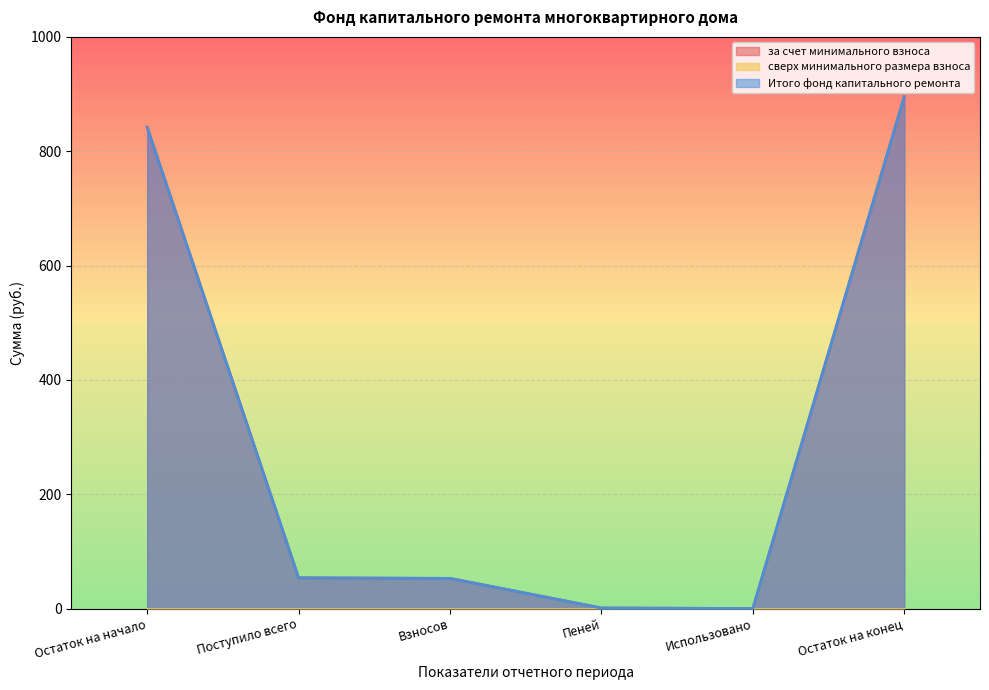

The за счет минимального взноса series shows 895.5 at Остаток на конец. True or false?

True